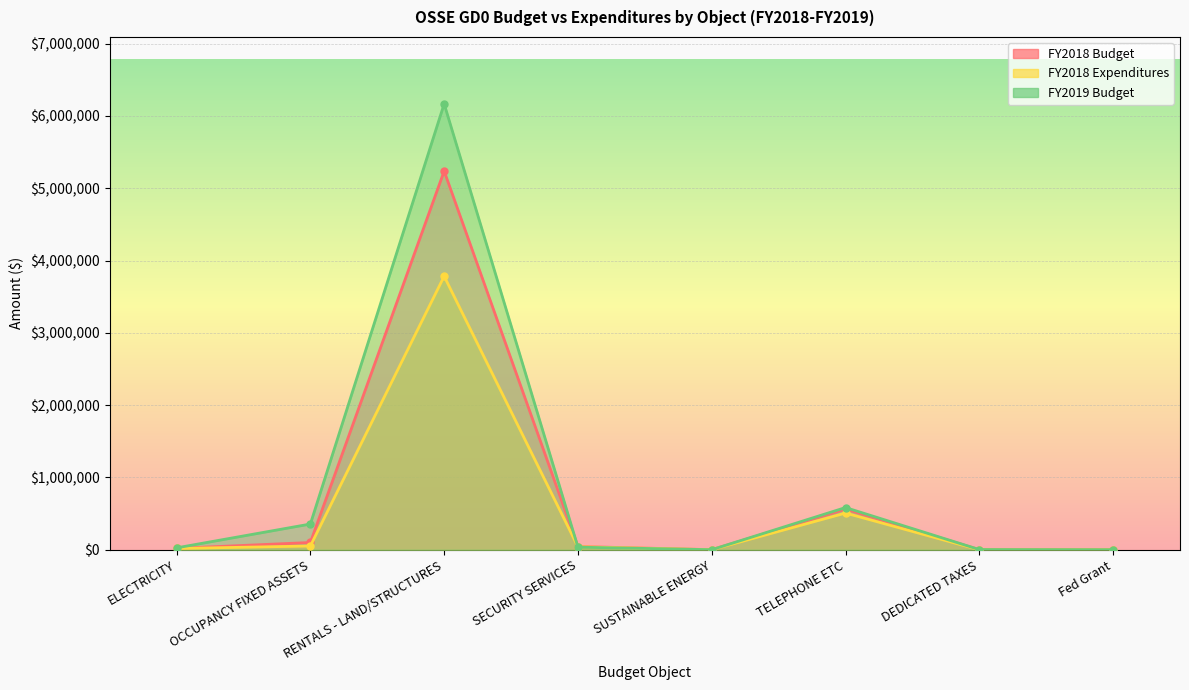

At how many categories does at least one series exceed 954758?

1